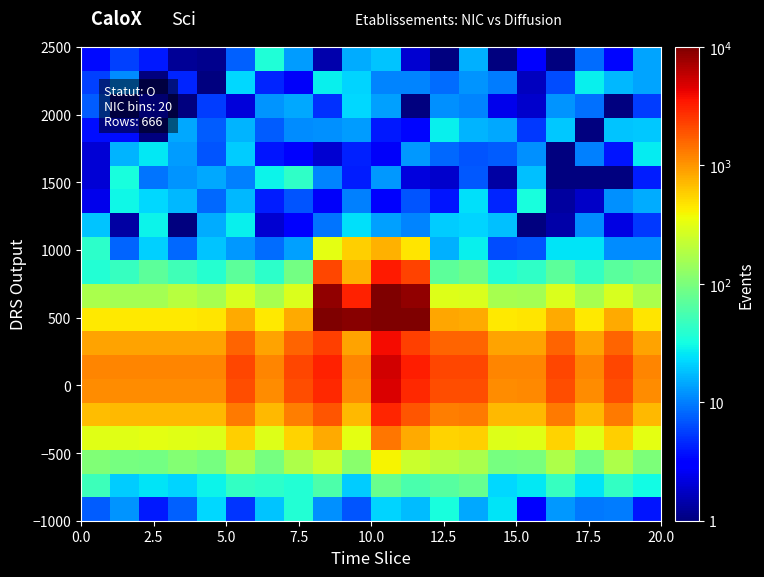

At how many categories does at least one series exceed 12078?

3